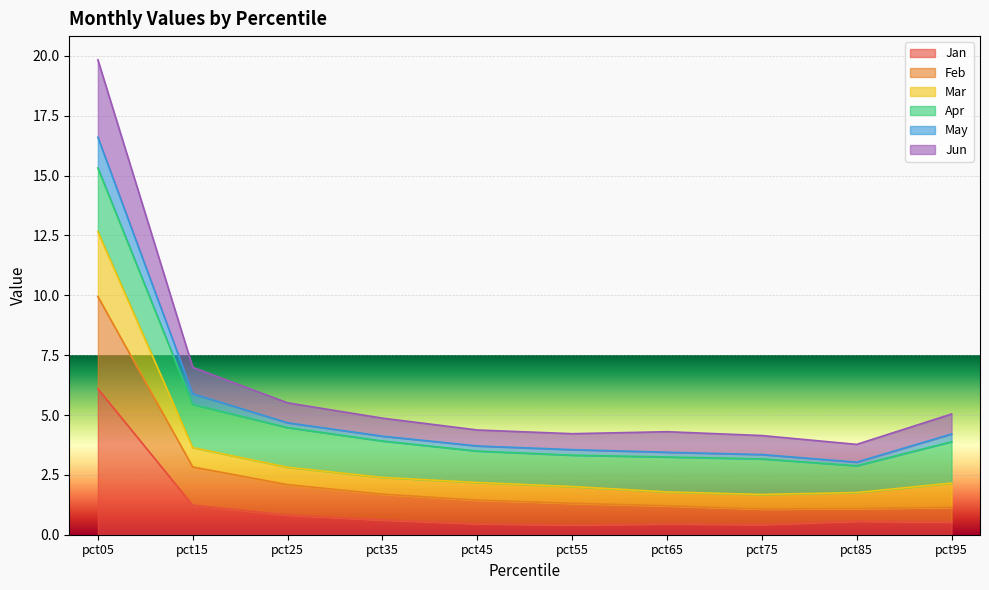

In Mar, how many points are lower than both neighbors (excluding endpoints)?

2